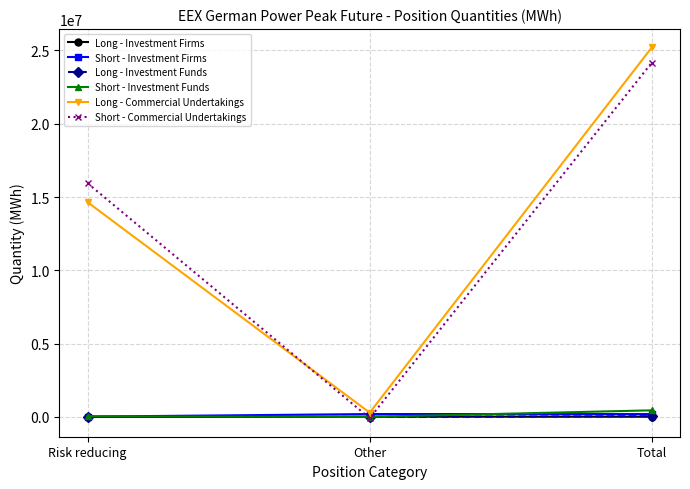

How many values in the Long - Investment Firms series are below 19980?

1